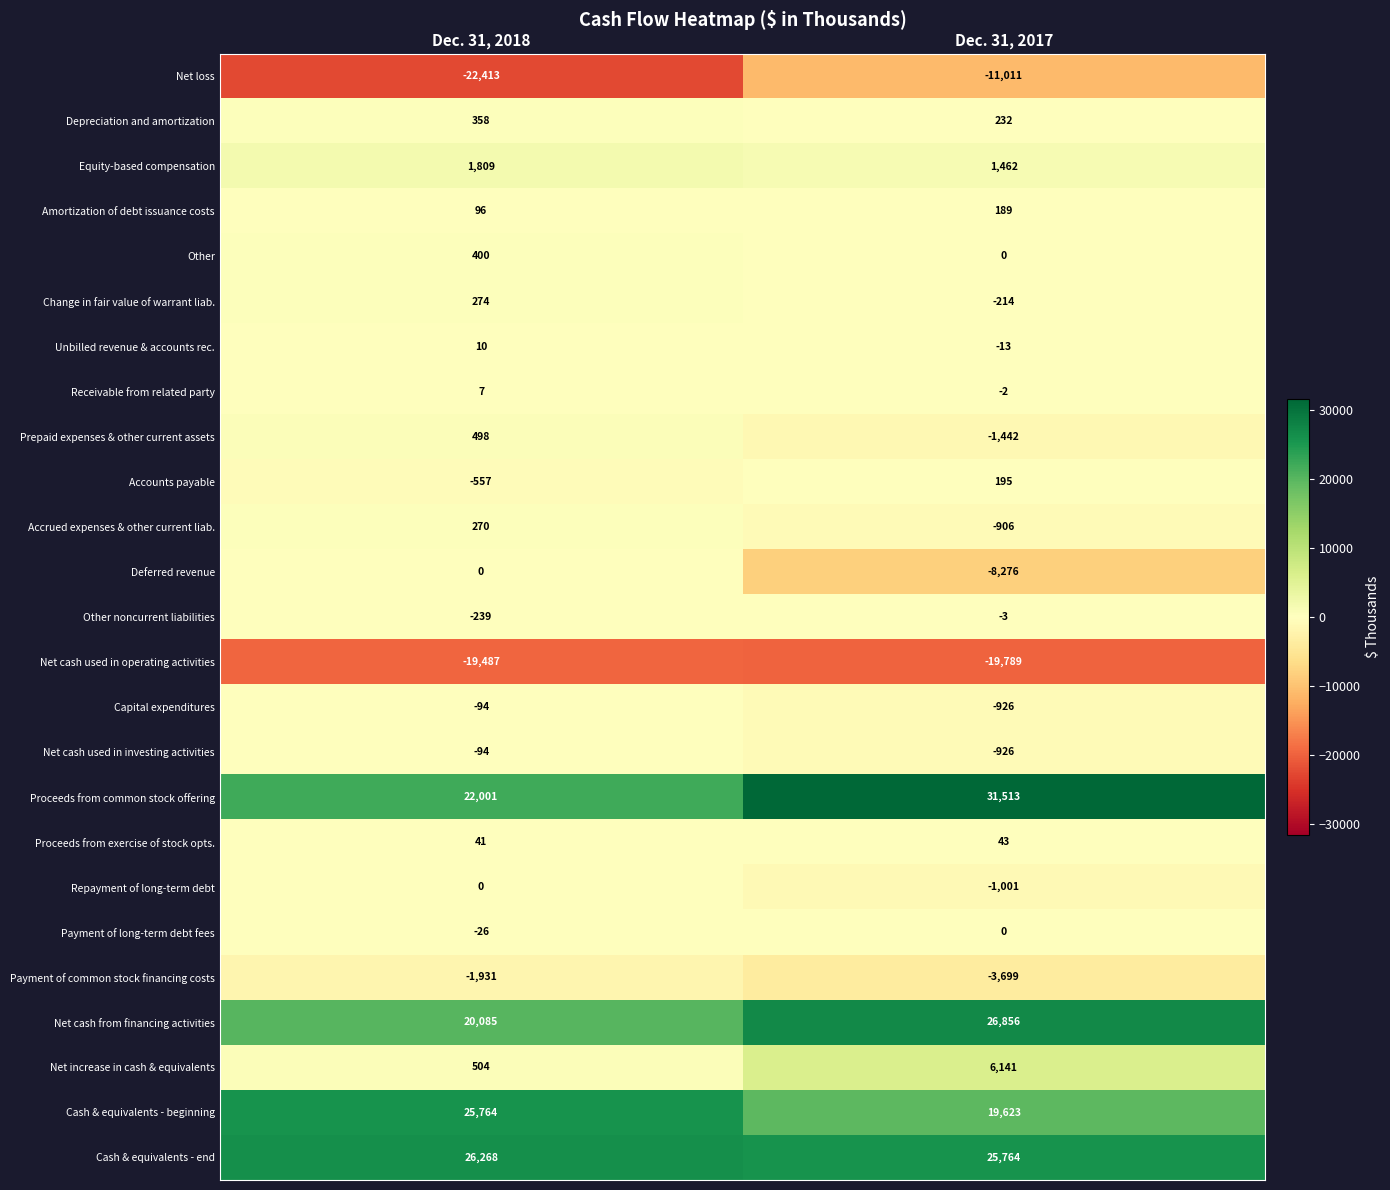

Is it true that Change in fair value of warrant liab. equals -44 at Dec. 31, 2017?

False